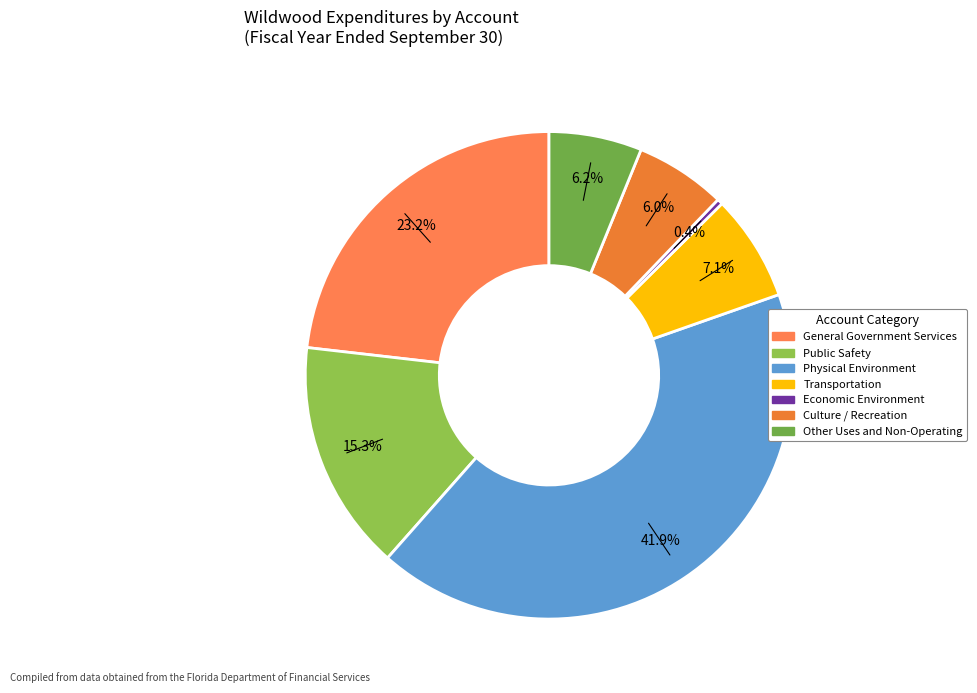

To the nearest percent, what is the combined percentage of Public Safety and Culture / Recreation?

21%